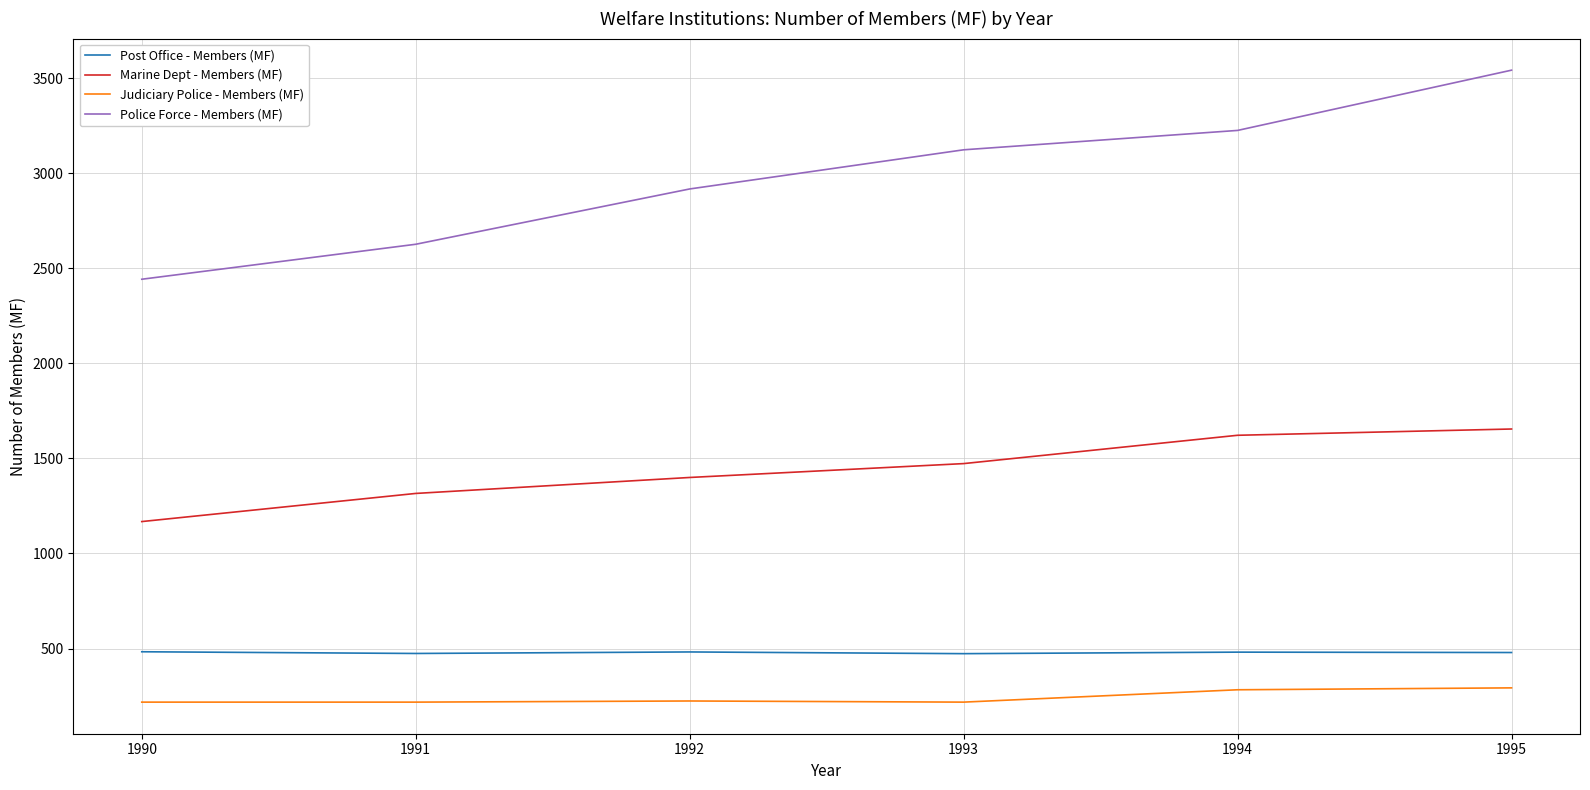

True or false: Post Office - Members (MF) has more than 2 points higher than both neighbors.

False